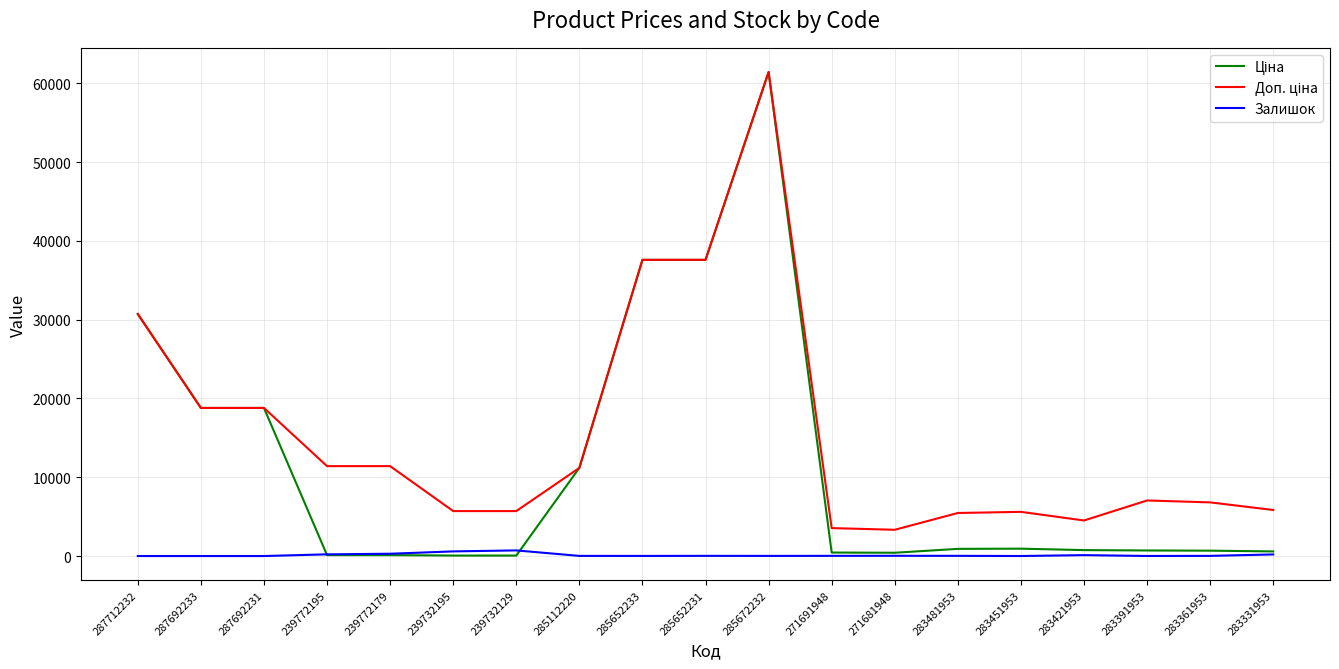

Does the chart display data point markers on the line(s)?

No